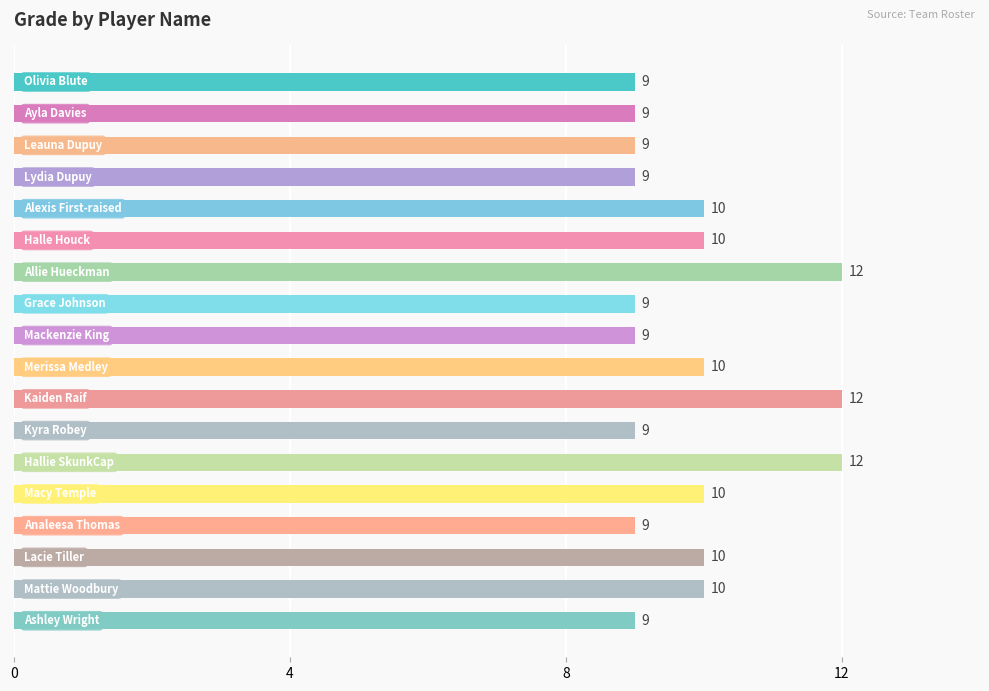

What is the average value?

10